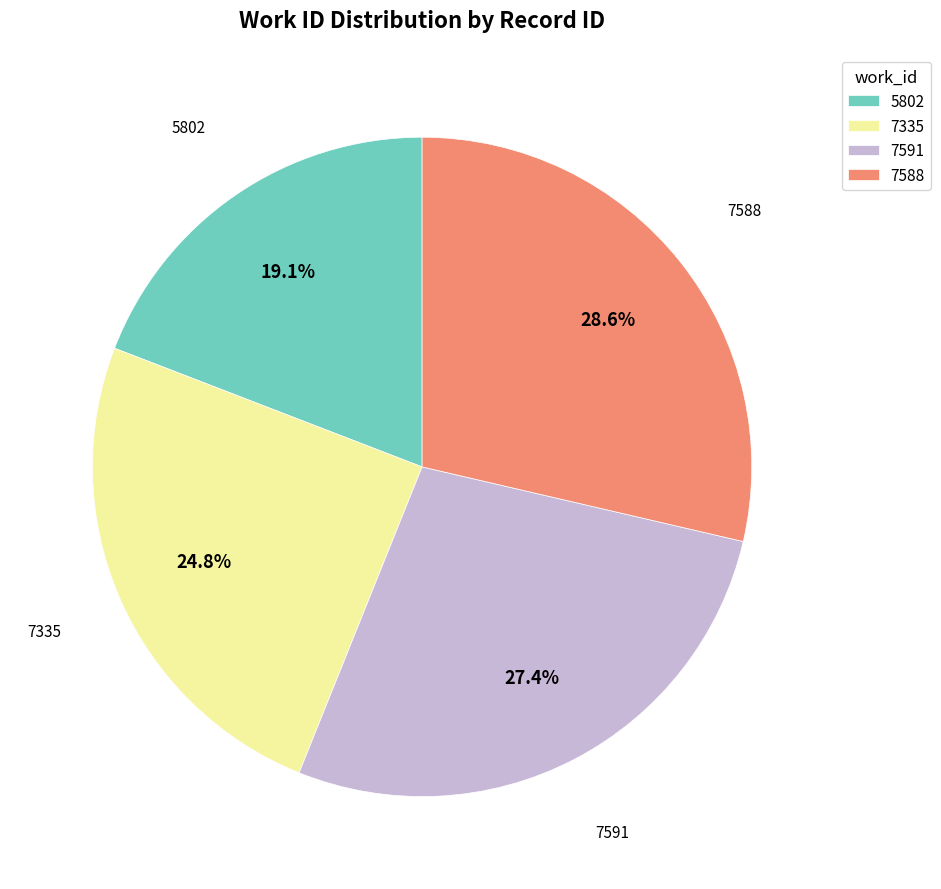

What is the ratio of the value at 7591 to the value at 7335?

1.1